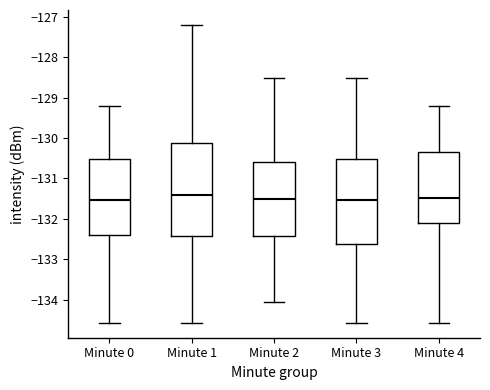

Reading left to right, read every box against the y-axis: the position of its median line, the range the box covers, and the ends of its whiskers. The values are not printed on the chart, so give them approximately, as read against the axis.

Minute 0: median -131.5, box -132.4 to -130.5, whiskers -134.6 to -129.2
Minute 1: median -131.4, box -132.4 to -130.1, whiskers -134.6 to -127.2
Minute 2: median -131.5, box -132.4 to -130.6, whiskers -134.0 to -128.5
Minute 3: median -131.5, box -132.6 to -130.5, whiskers -134.6 to -128.5
Minute 4: median -131.5, box -132.1 to -130.4, whiskers -134.6 to -129.2